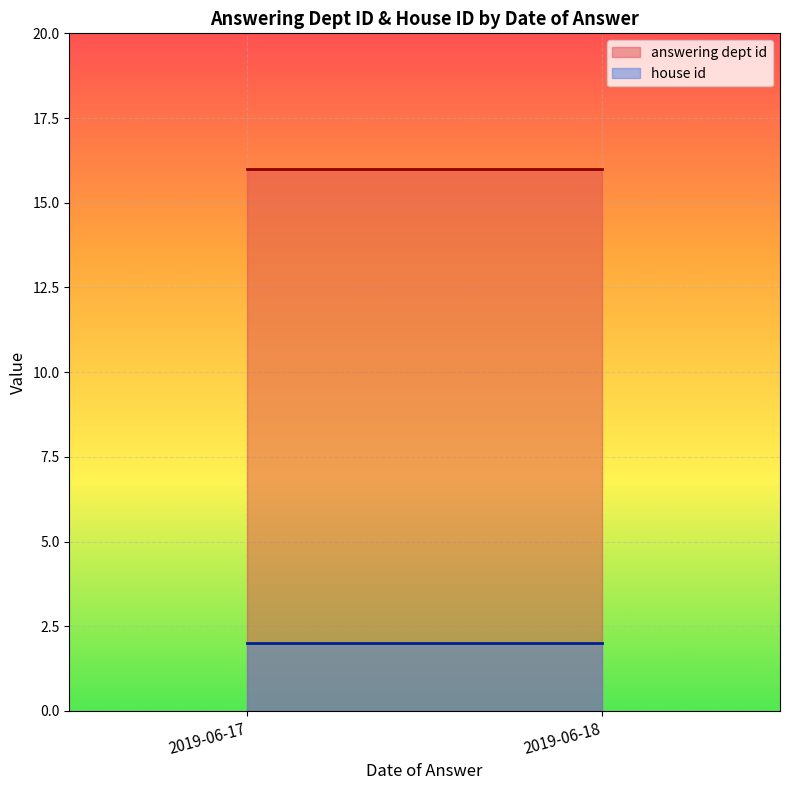

At how many categories does at least one series exceed 12?

2